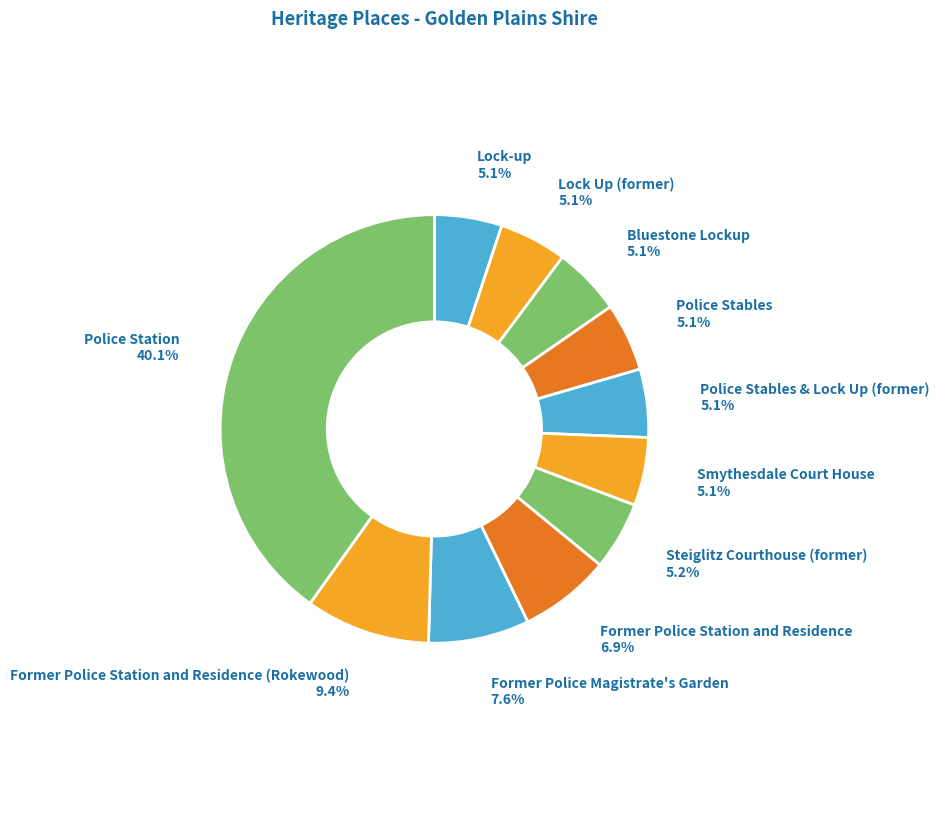

What is the ratio of the value at Former Police Station and Residence to the value at Former Police Station and Residence (Rokewood)?

0.7